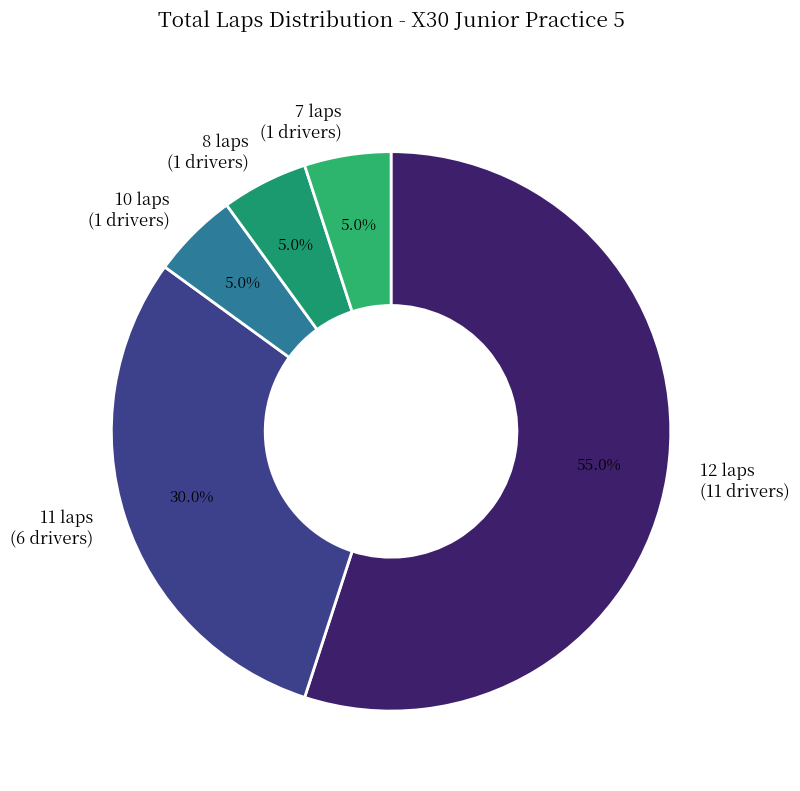

Does 12 laps (11 drivers) represent more than half of the total?

Yes